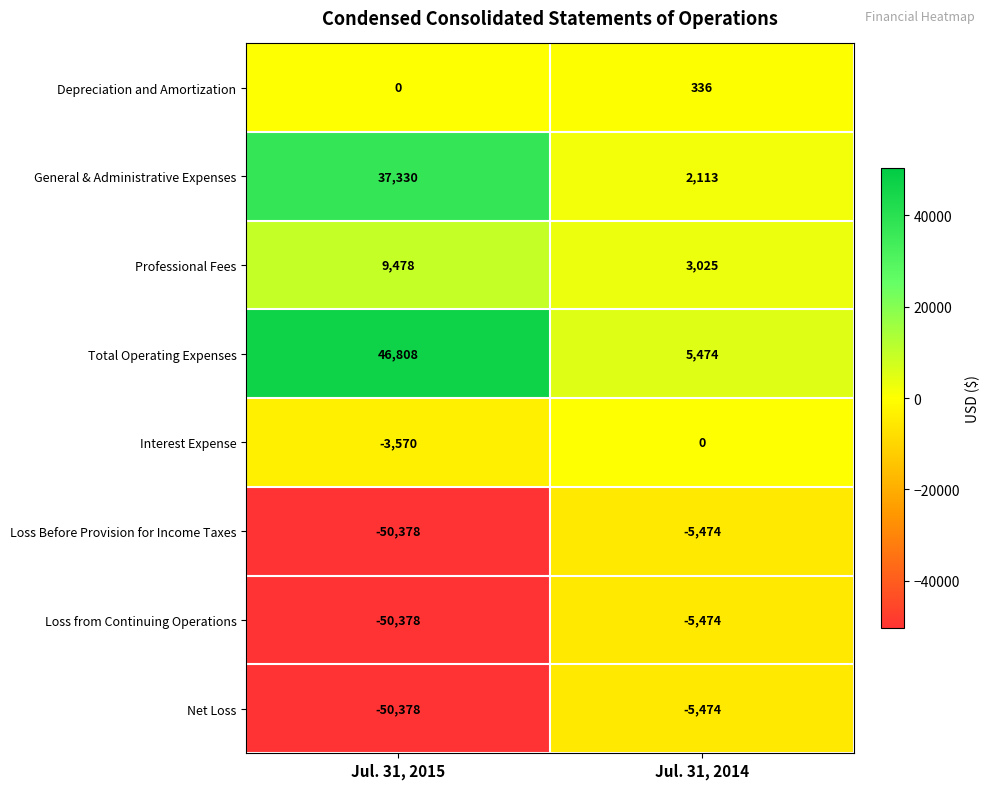

What is the difference between the highest and lowest values at Jul. 31, 2015?

97186